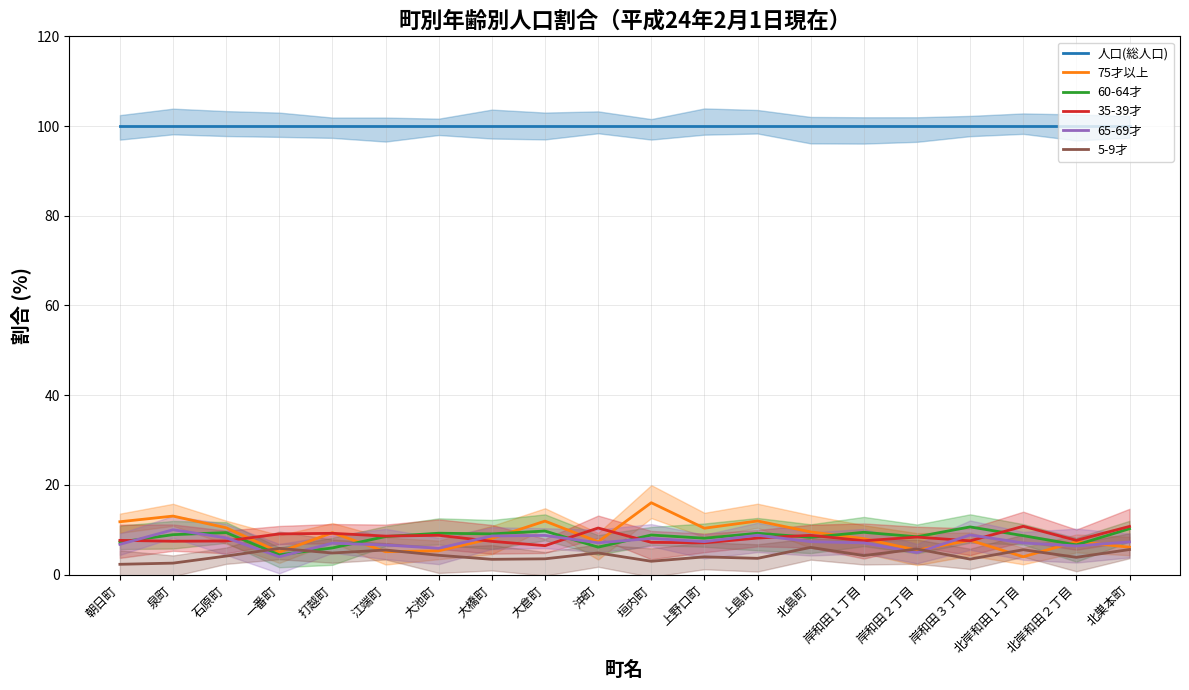

At which label does 5-9才 first exceed 4?

石原町